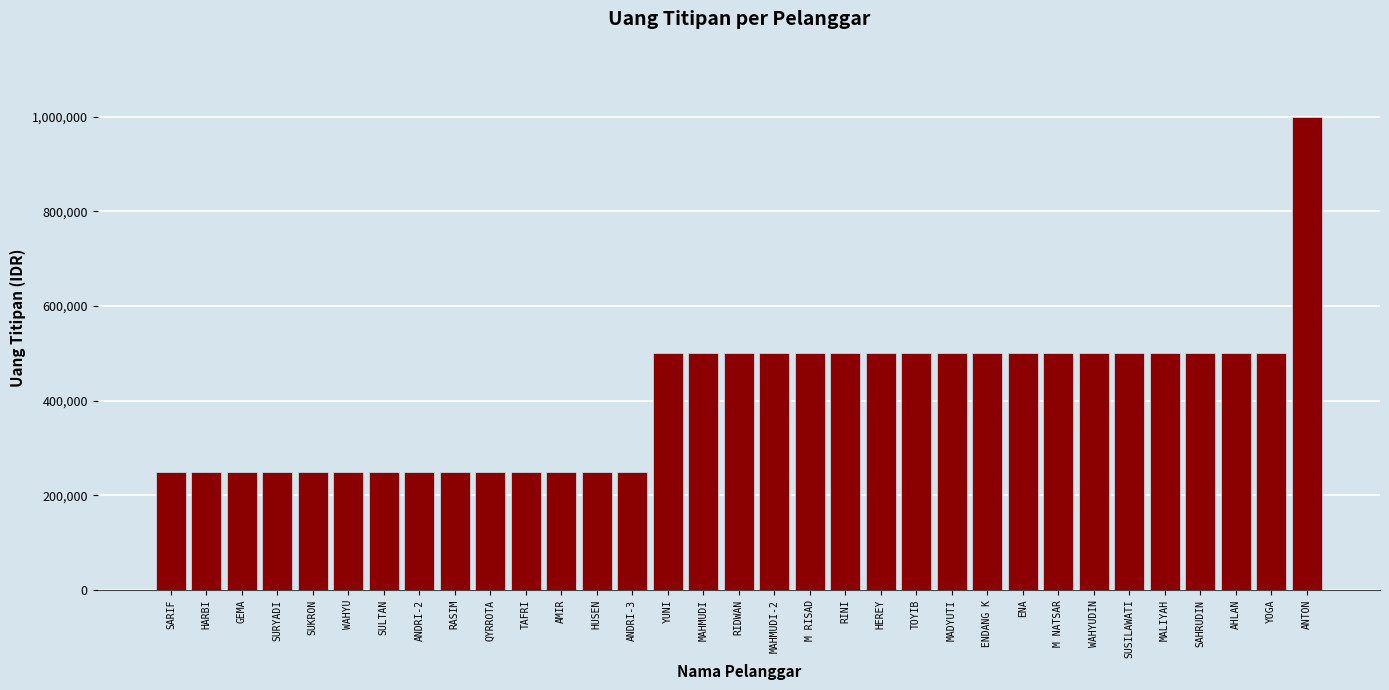

What position from the left is SUSILAWATI?

28